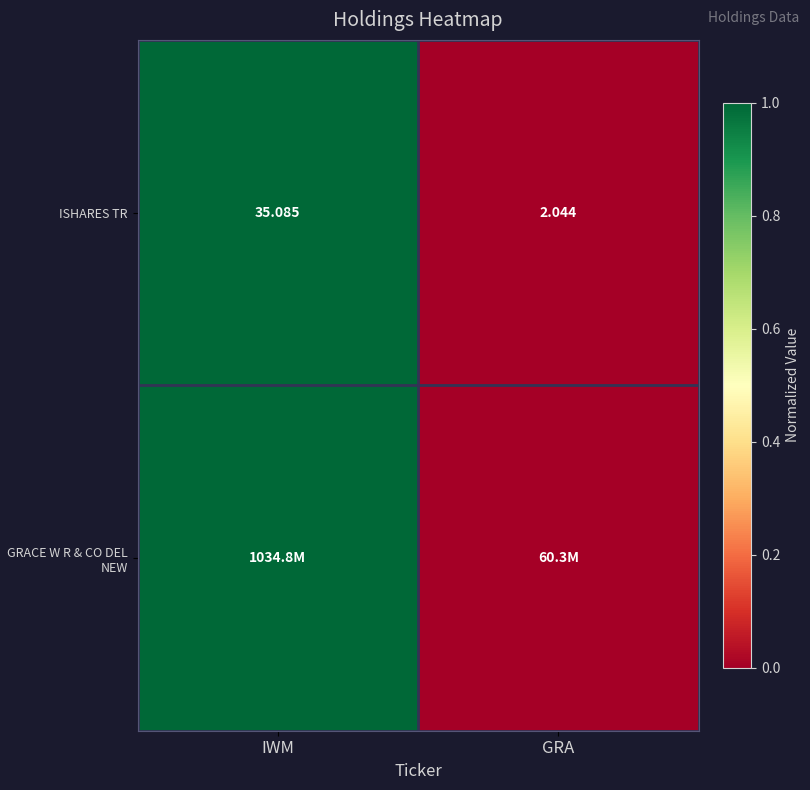

At which label is ISHARES TR closest to 18?

GRA